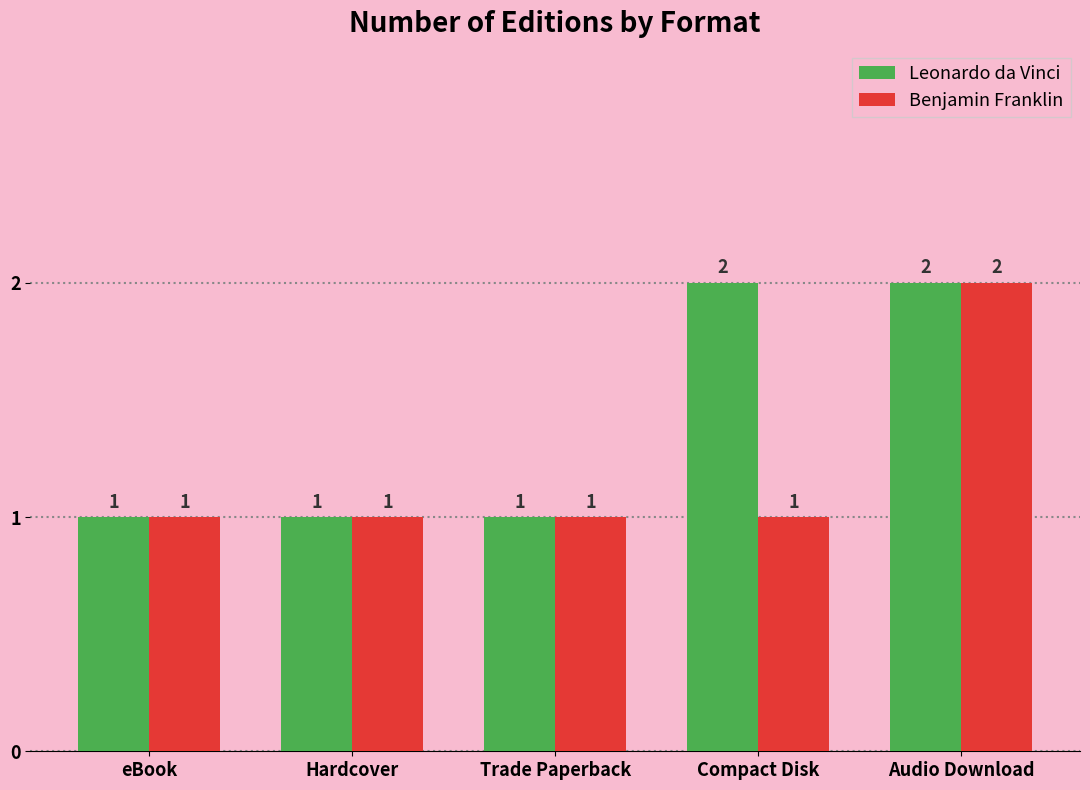

At which label does Benjamin Franklin reach its peak?

Audio Download